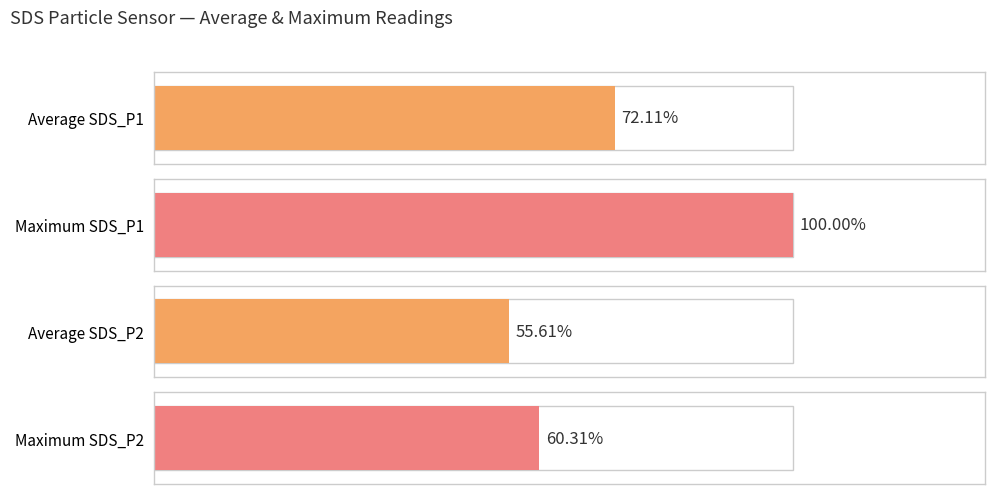

True or false: SDS_P2 has a value of 4.2 at 00:17.

False